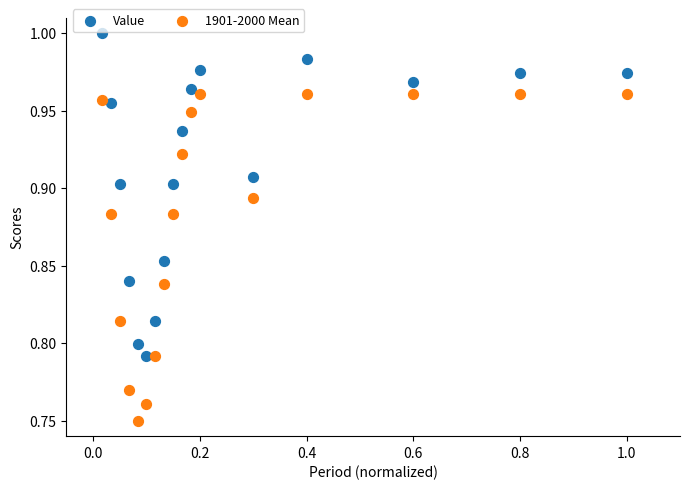

Which series contains the highest Y value?

Value